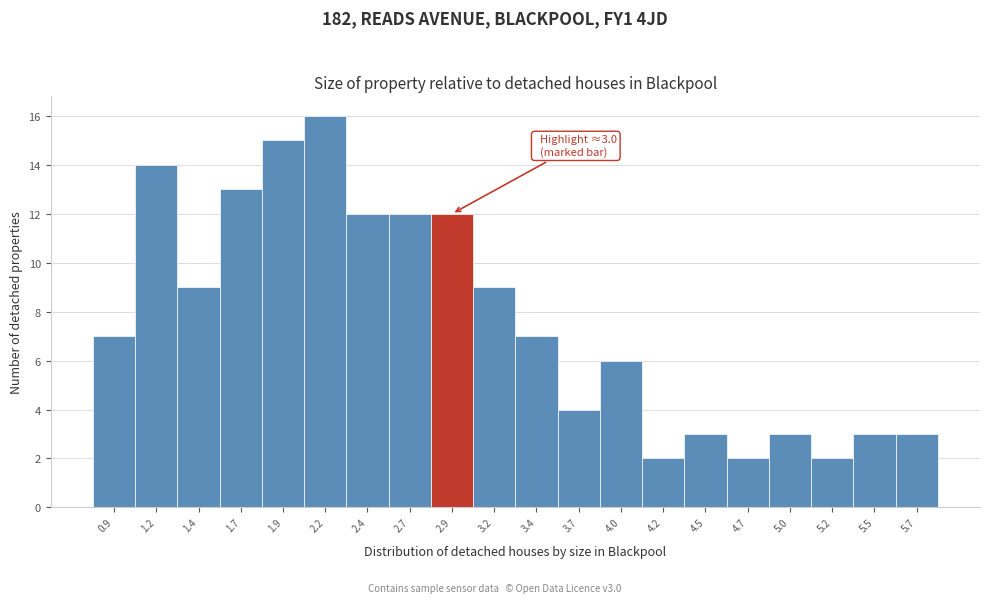

Reading left to right, extract all data points from this chart.

0.9=7	1.2=14	1.4=9	1.7=13	1.9=15	2.2=16	2.4=12	2.7=12	2.9=12	3.2=9	3.4=7	3.7=4	4.0=6	4.2=2	4.5=3	4.7=2	5.0=3	5.2=2	5.5=3	5.7=3